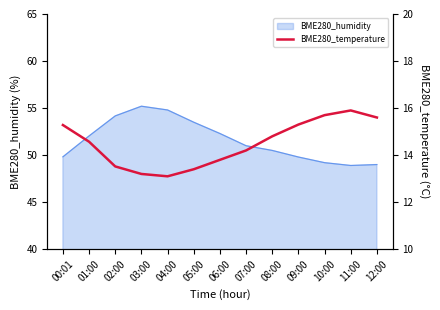

Is it true that BME280_humidity equals 48.9 at 11:00?

True